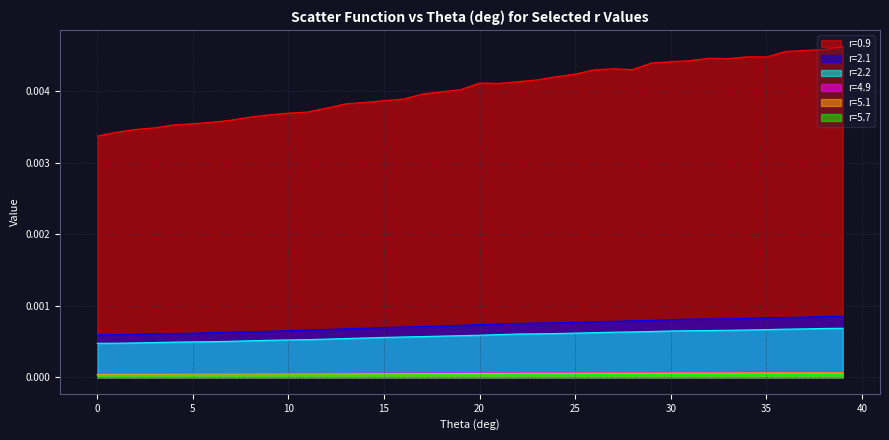

How many 2.1 values are between 0 and 1?

40